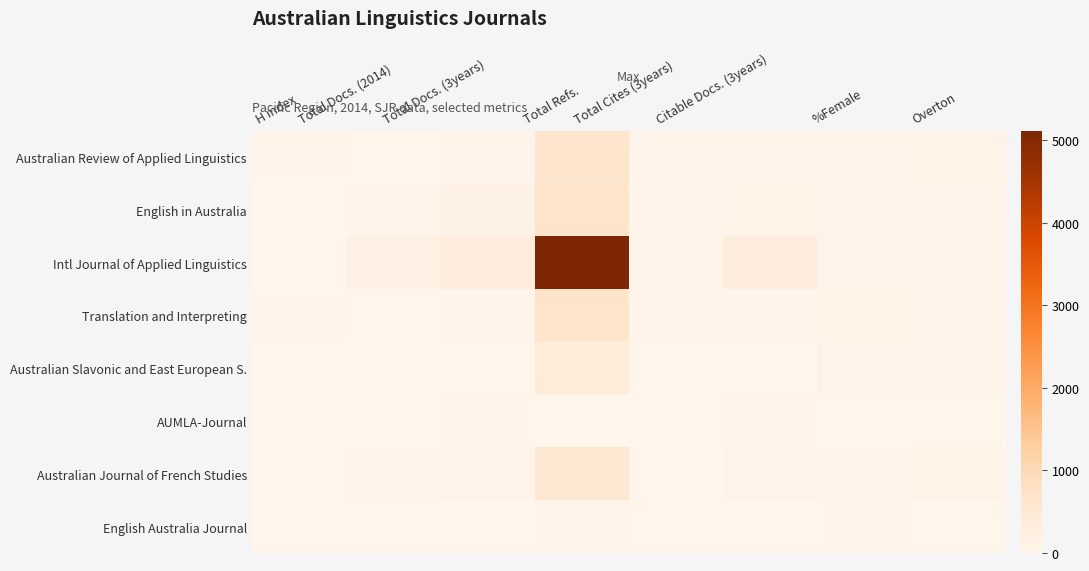

At which category is the sum across all series the highest?

Total Refs.